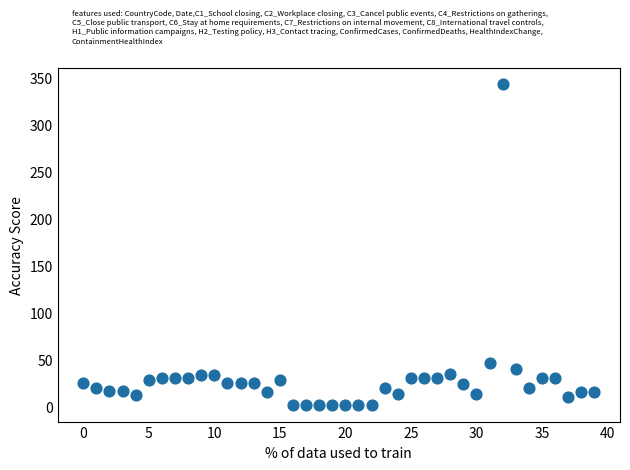

What Y value in the scatter plot is closest to 172?

46.0